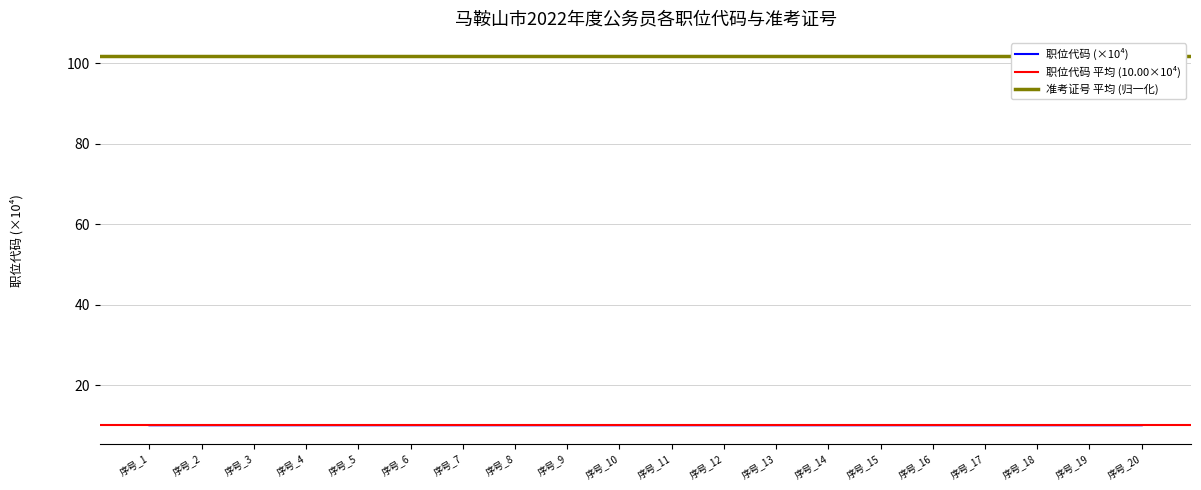

Is it true that 职位代码 (×10⁴) equals 14.0 at 序号_19?

False